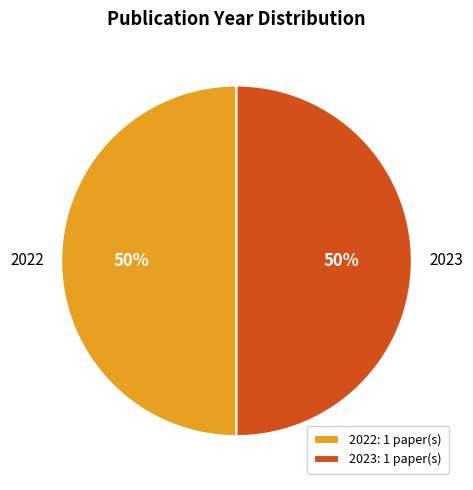

What percentage is the 2023 slice, to the nearest percent?

50%